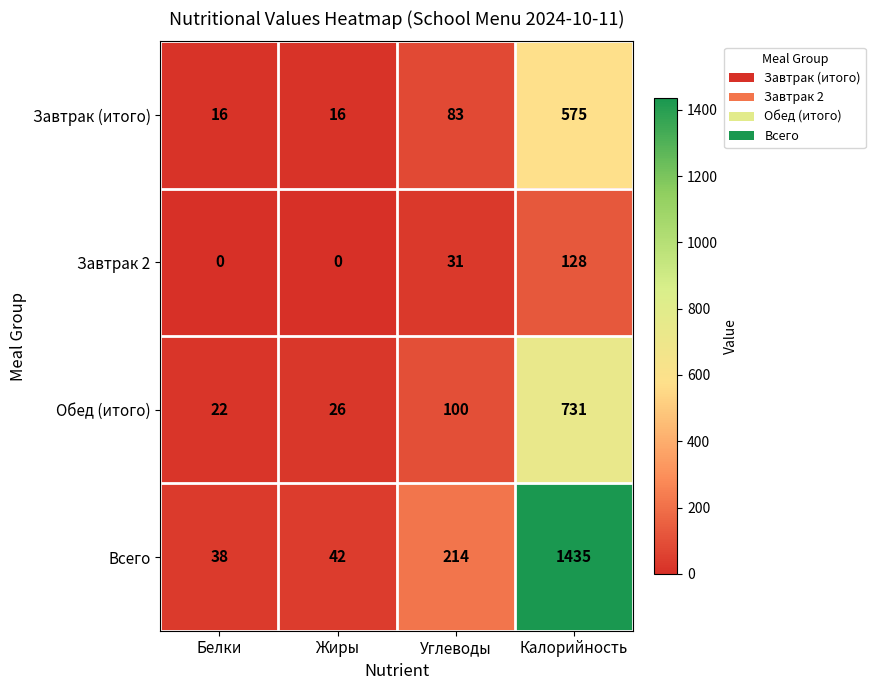

What is the greatest value displayed?

1435